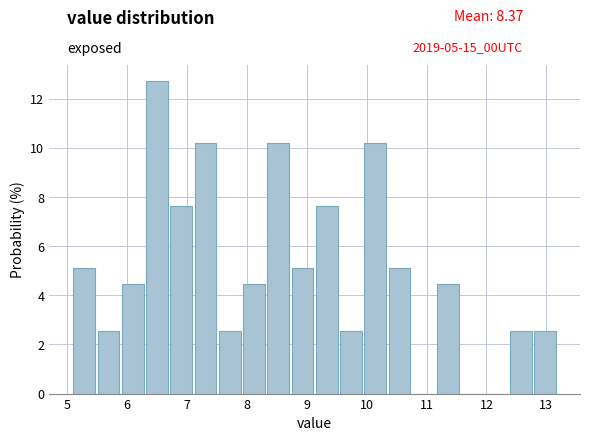

Which range on the x-axis has the tallest bar?

6.3 to 6.7